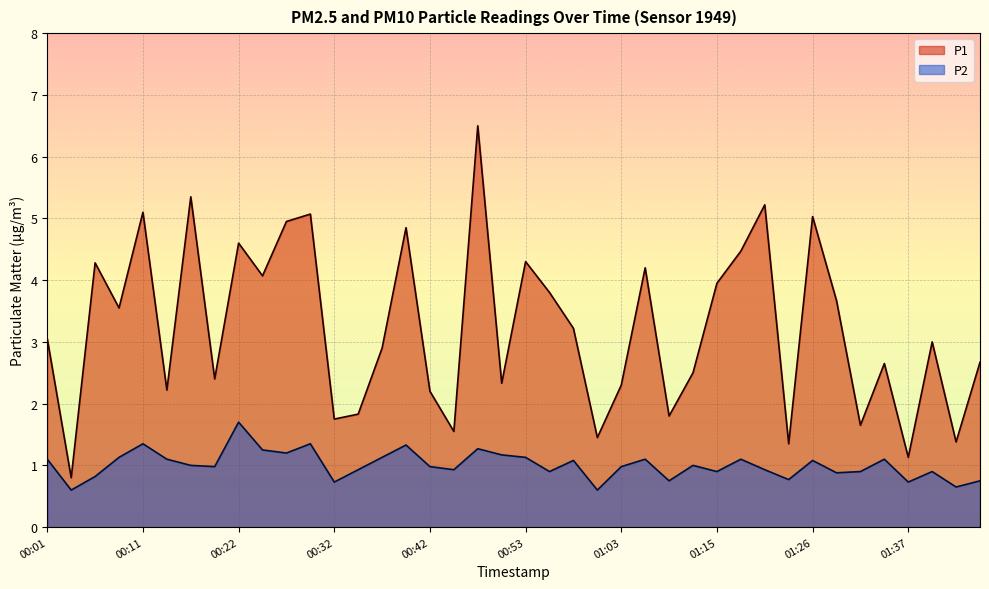

How many interior local valleys does the P1 series have?

14